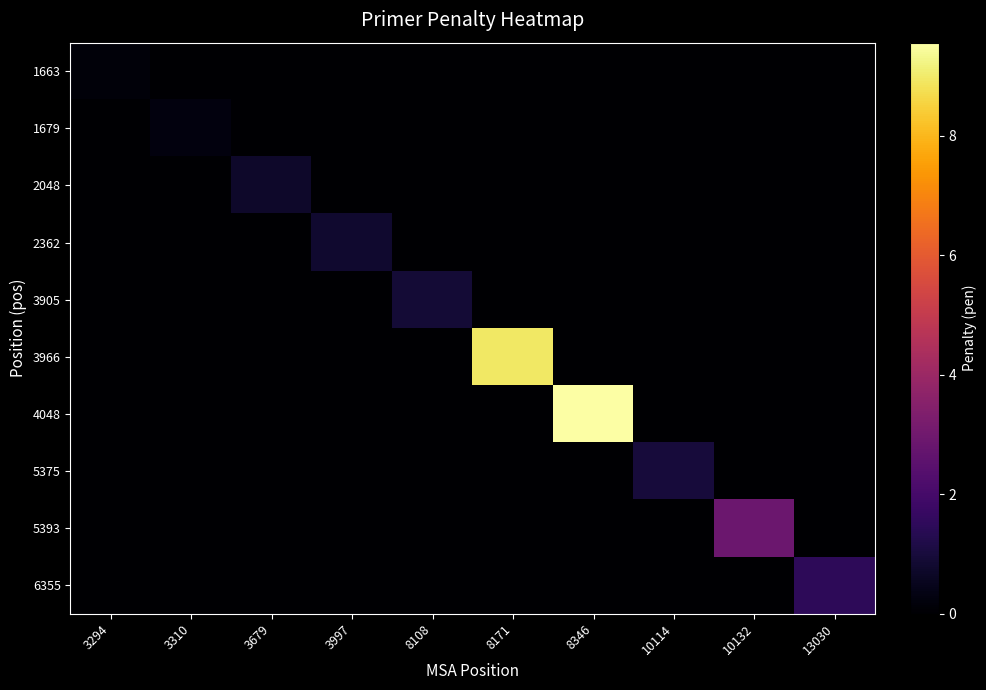

Rank the series by their maximum value, from lowest to highest.

1663, 1679, 2048, 2362, 3905, 5375, 6355, 5393, 3966, 4048